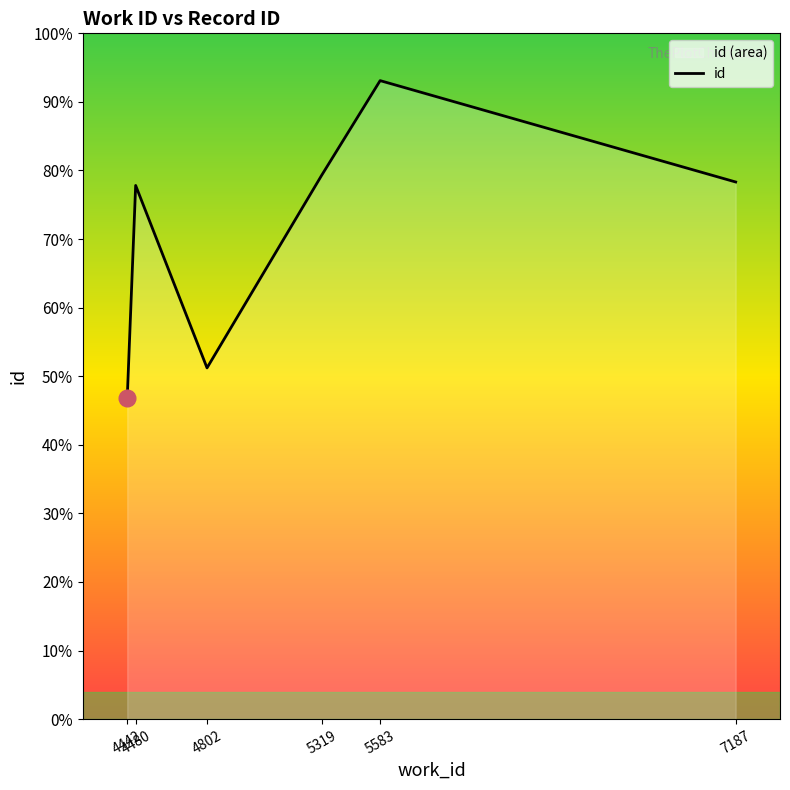

Reading left to right, what are all the values shown in this chart?

4442=11696	4480=19455	4802=12804	5319=19822	5583=23276	7187=19581